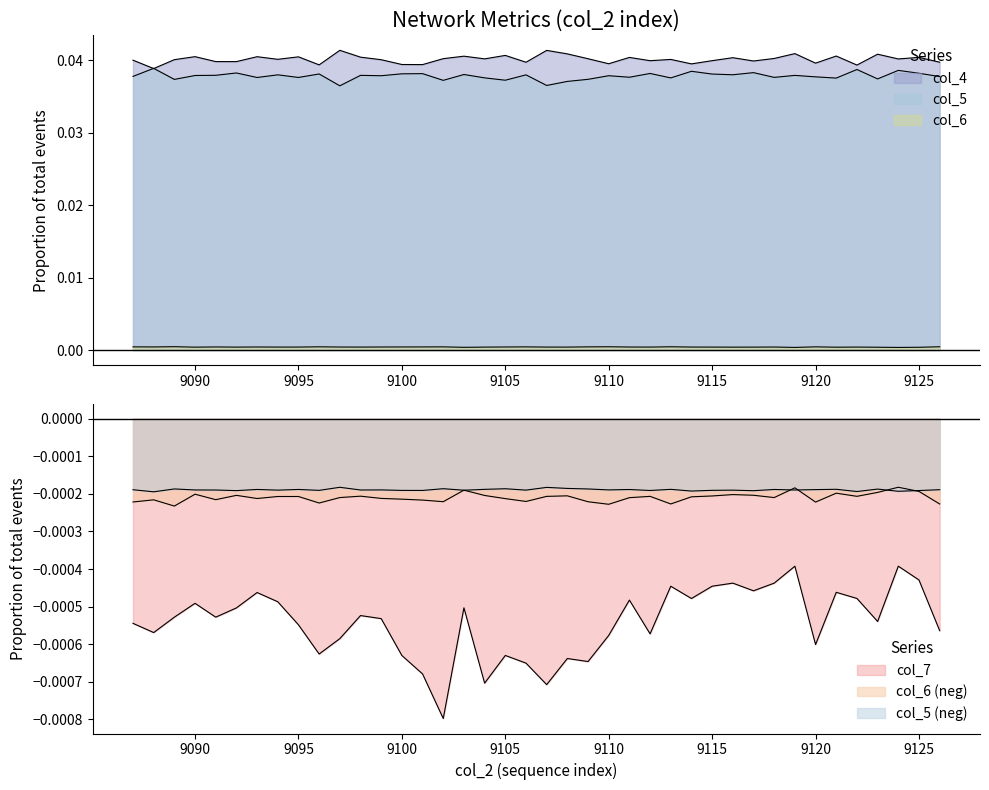

True or false: col_7 and col_5 cross at least once.

False